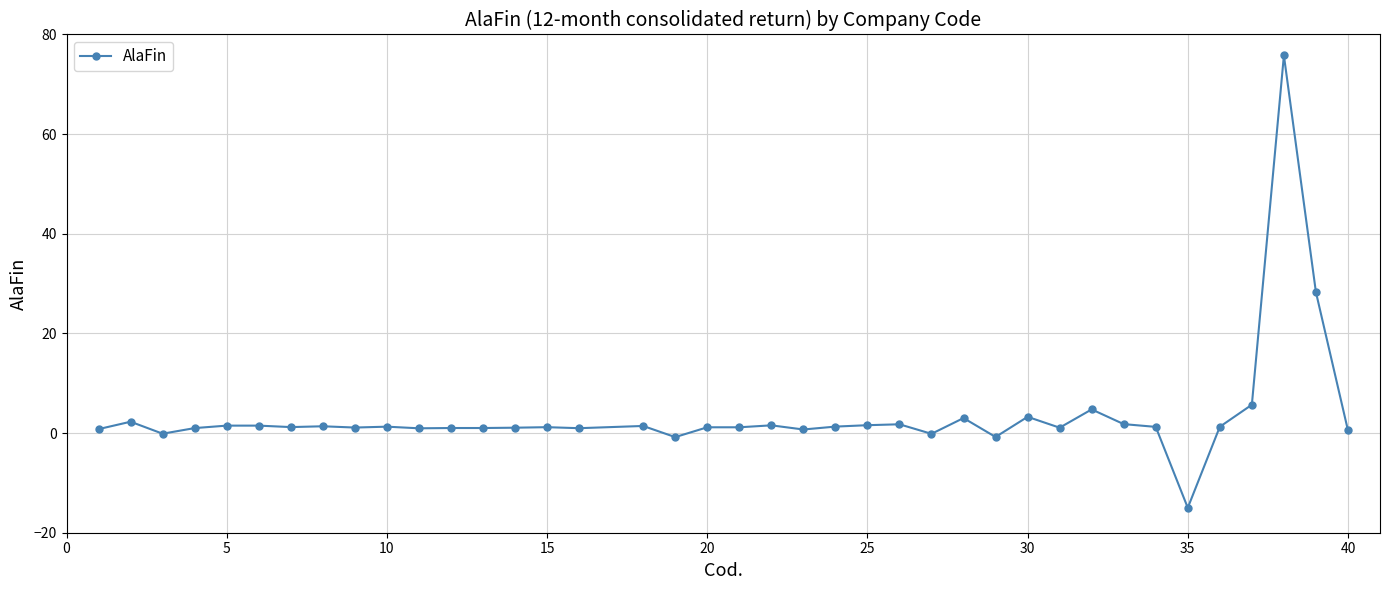

What is the minimum value shown in the chart?

-15.0